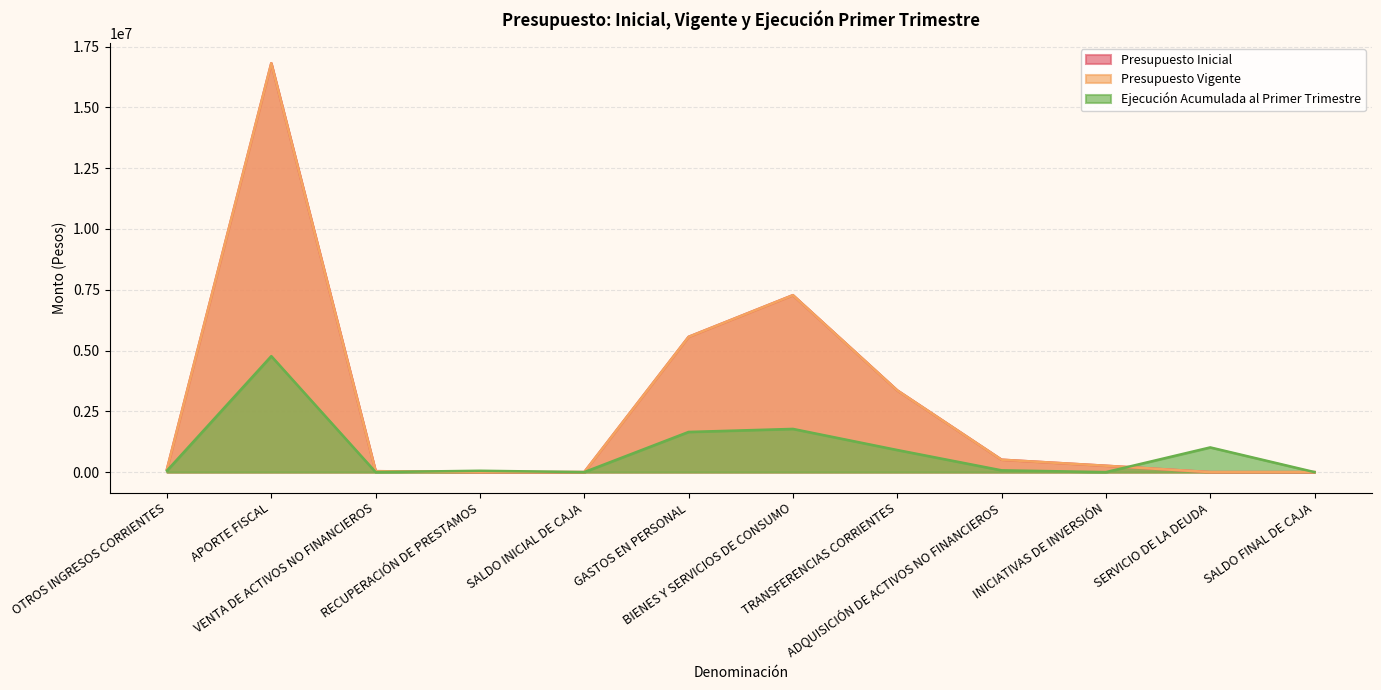

What is the value of the Presupuesto Inicial point at the 7th from the left?

7276514